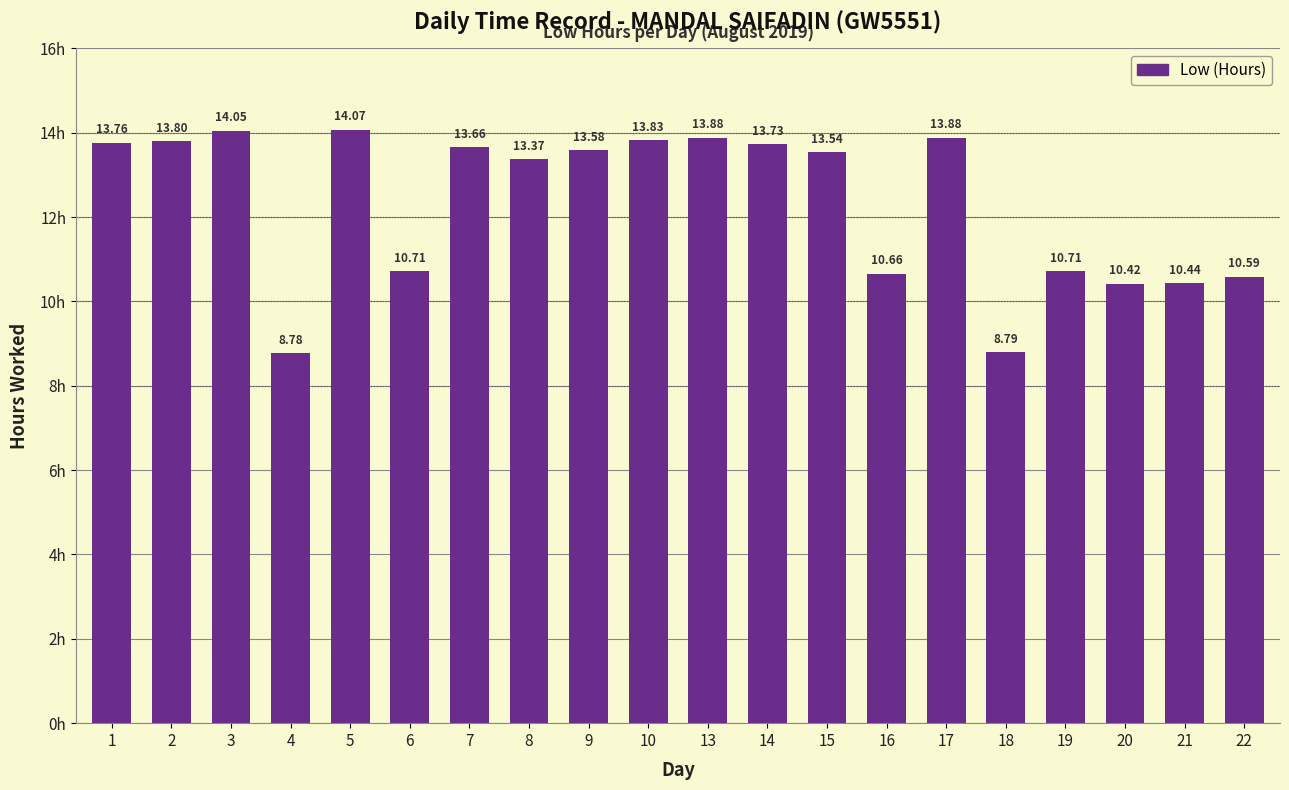

What is the change in value from 15 to 19?

-2.8